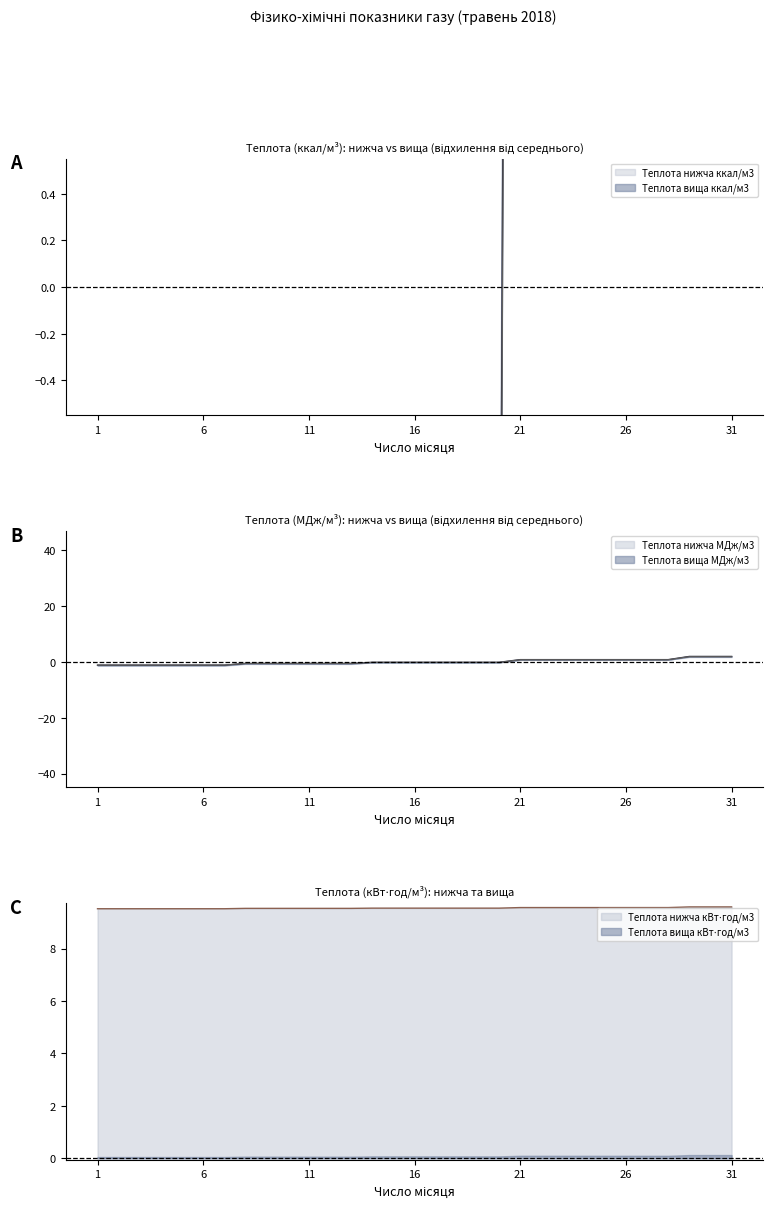

True or false: Теплота згоряння нижча кВт⋅год/м3 and Теплота згоряння нижча МДж/м3 cross at least once.

False